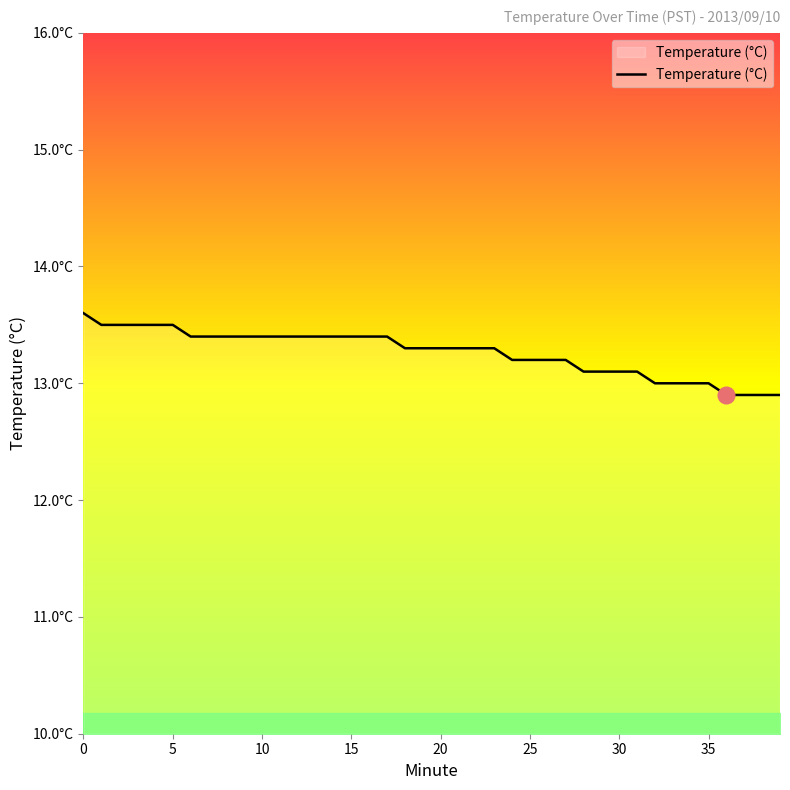

What is the value of the 35th point from the left?

13.0